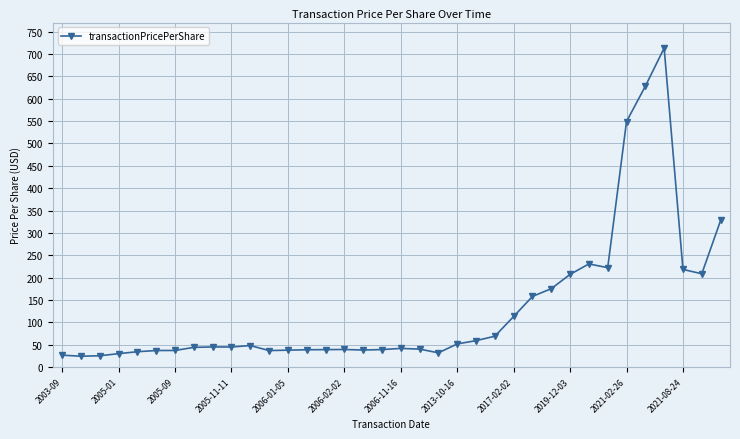

What is the sum of all values?

4714.3